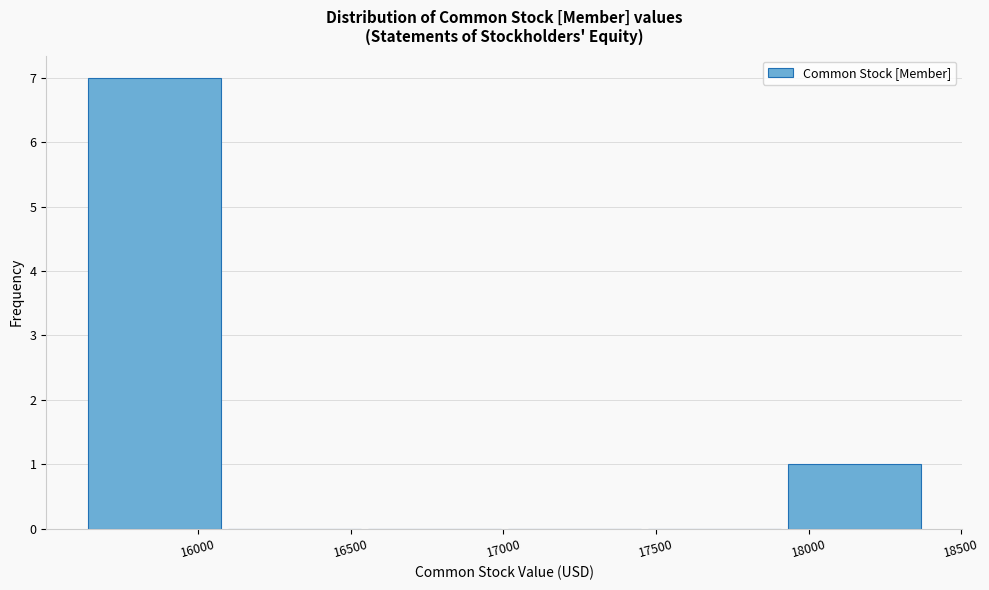

Reading left to right, list every bar in this chart as the range it spans on the x-axis followed by its height. Neither the bar edges nor the heights are printed on the chart, so give them approximately, as read against the axes.

15650 to 16100: 7
16100 to 16550: 0
16550 to 17000: 0
17000 to 17450: 0
17450 to 17950: 0
17950 to 18400: 1